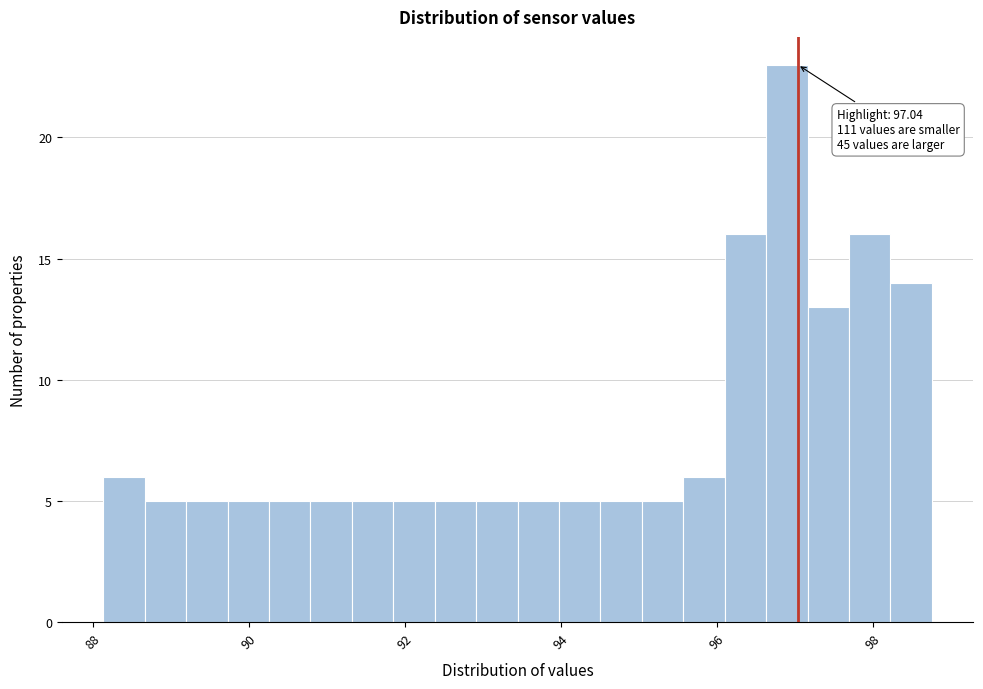

Around what value on the x-axis is the tallest bar? Give the approximate position of its centre, as read against the axis.

96.8